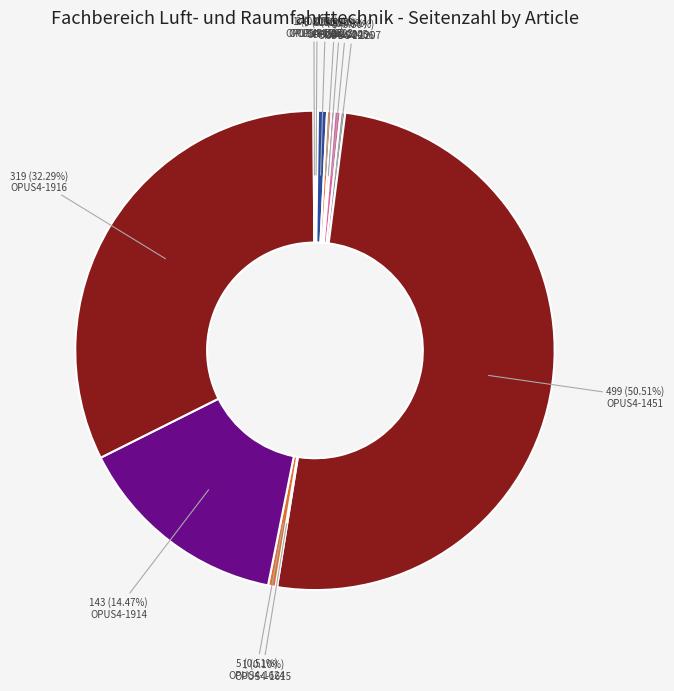

What percentage is the OPUS4-1624 slice, to the nearest percent?

1%